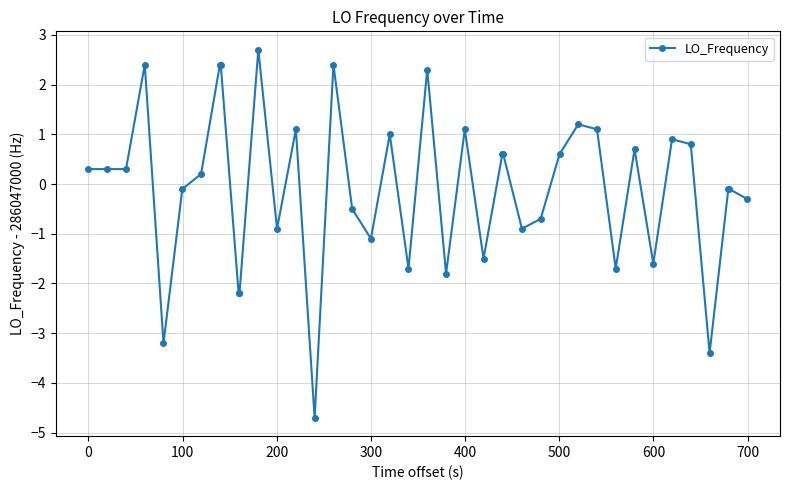

What is the greatest value displayed?

2.7